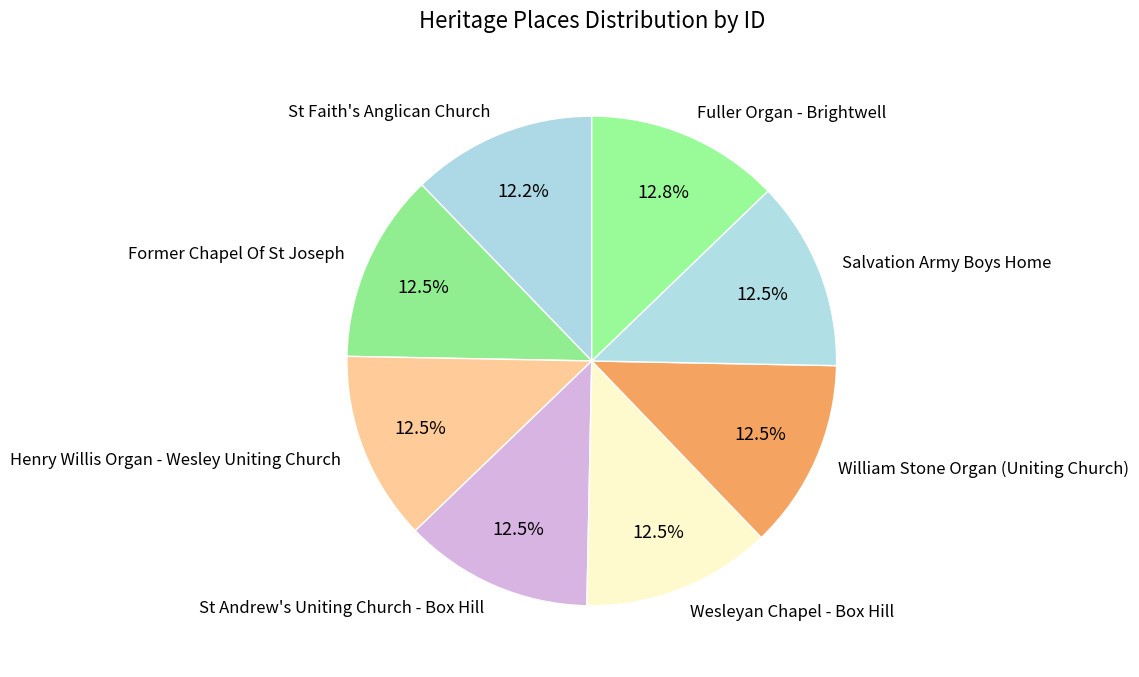

What is the total percentage of Wesleyan Chapel - Box Hill and St Faith's Anglican Church?

24.7%